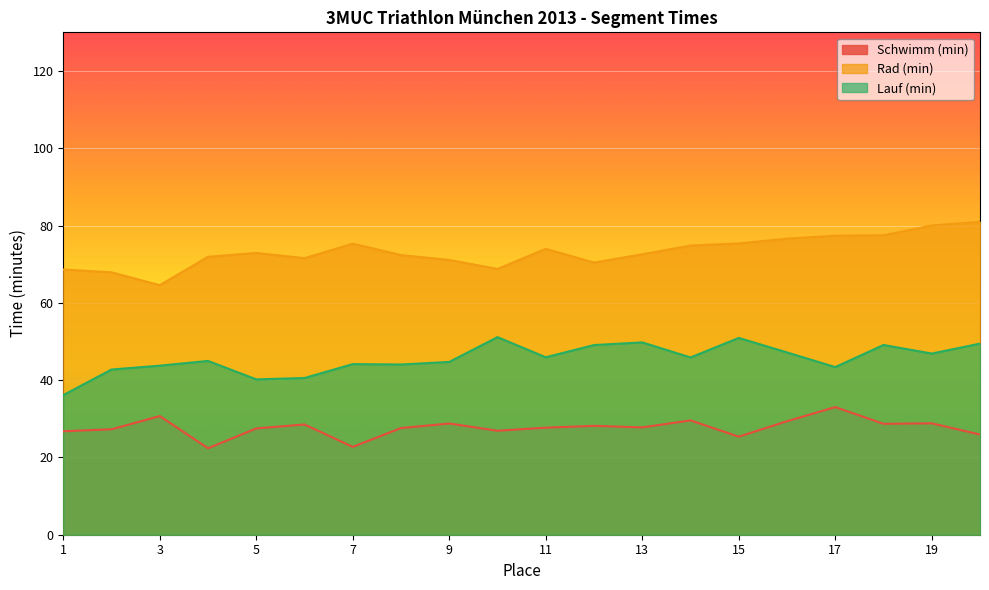

How many lines are shown in the chart?

3